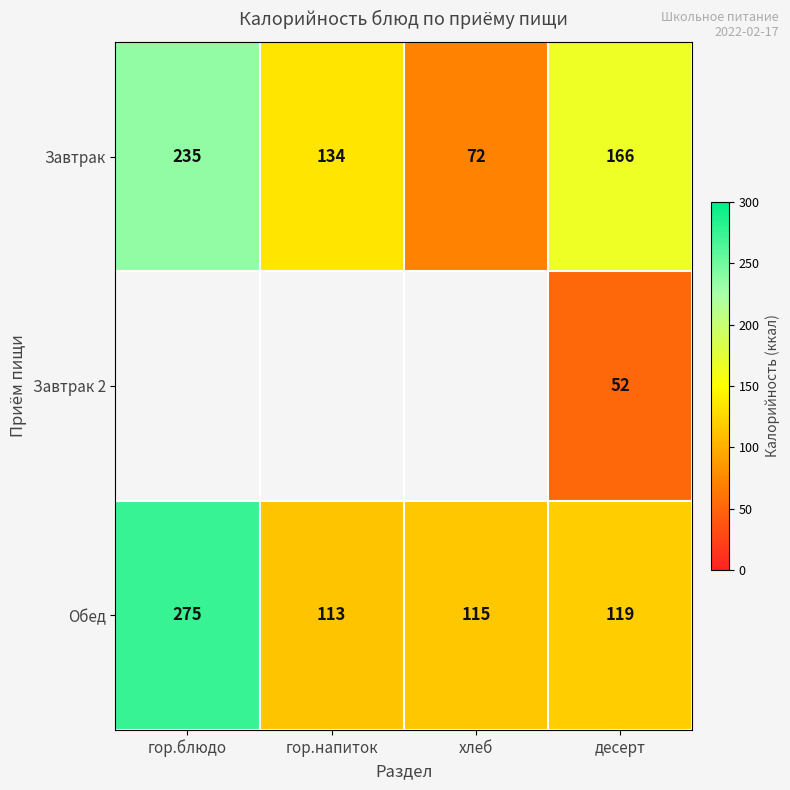

At which label is Завтрак closest to 153?

десерт